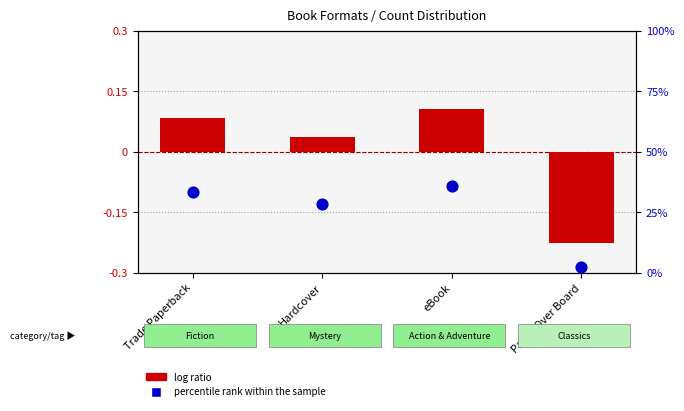

What is the total value across all series at Paper Over Board?

-0.2